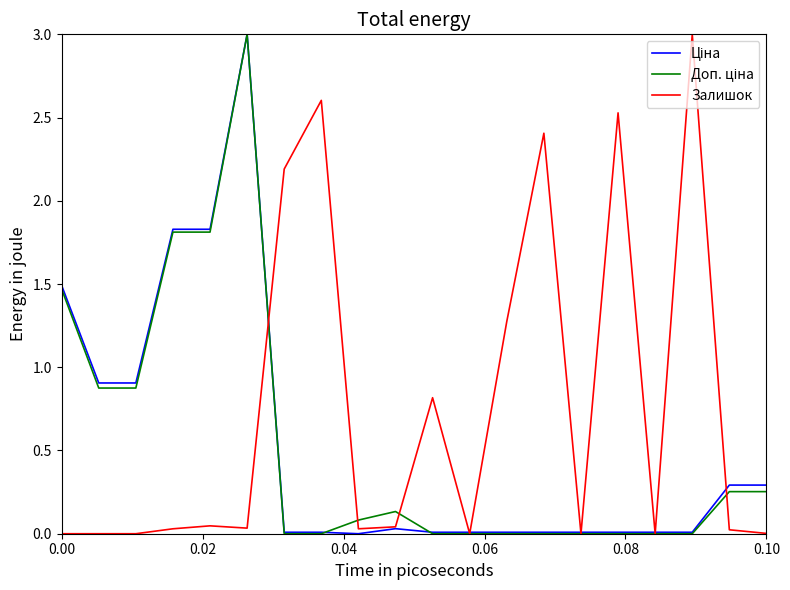

Does the chart display data point markers on the line(s)?

No